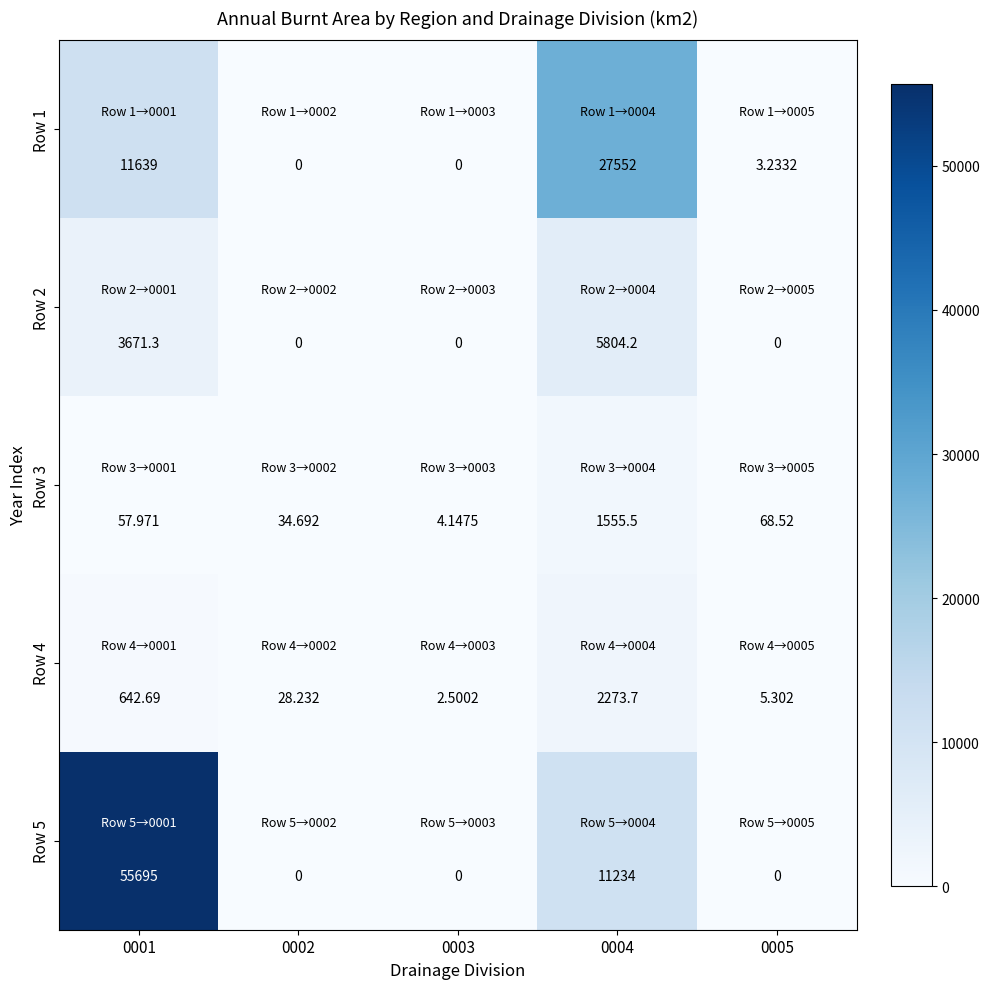

Is the value of Row 4 at 0001 greater than the value of Row 2 at 0001?

No